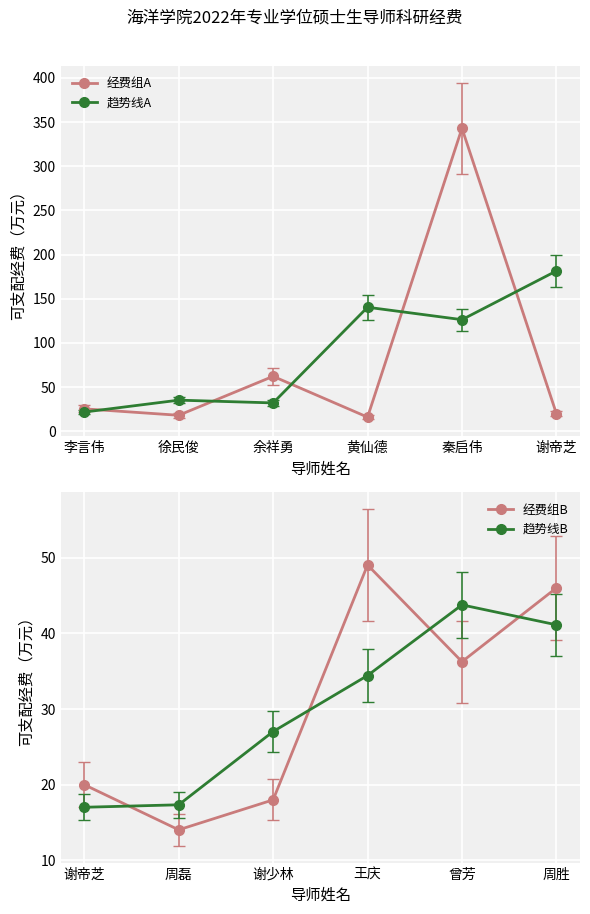

What are all the series names shown in the legend?

经费组A, 趋势线A, 经费组B, 趋势线B